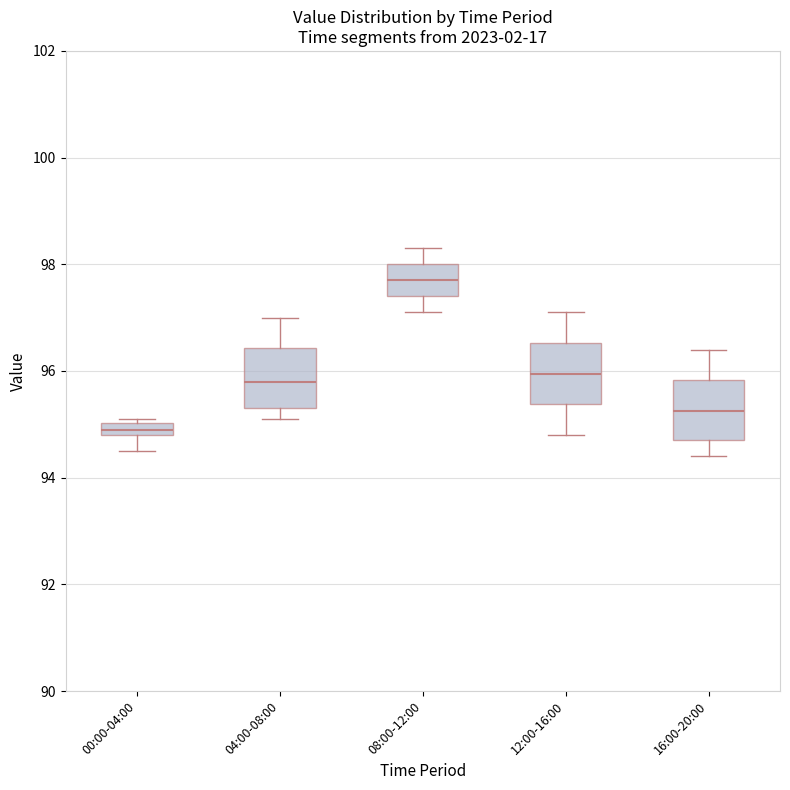

Which box's median line is the highest?

08:00-12:00